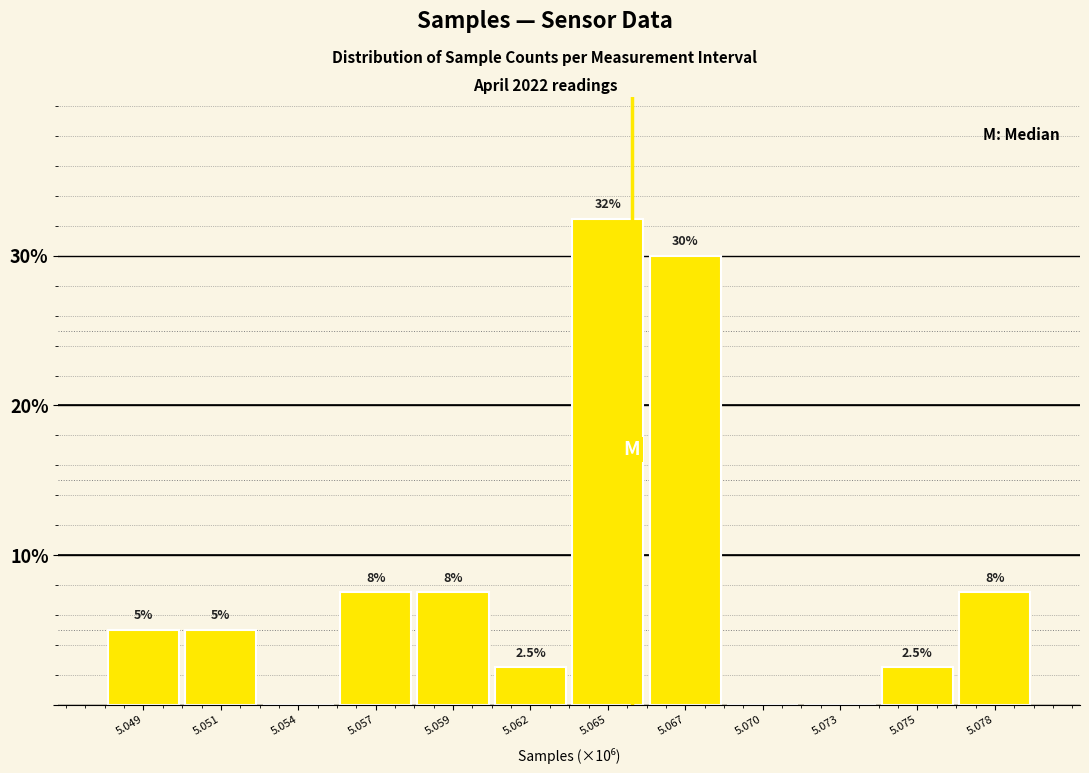

Reading left to right, transcribe all the data shown in this chart.

5.049=5.0	5.051=5.0	5.054=0.0	5.057=7.5	5.059=7.5	5.062=2.5	5.065=32.5	5.067=30.0	5.070=0.0	5.073=0.0	5.075=2.5	5.078=7.5